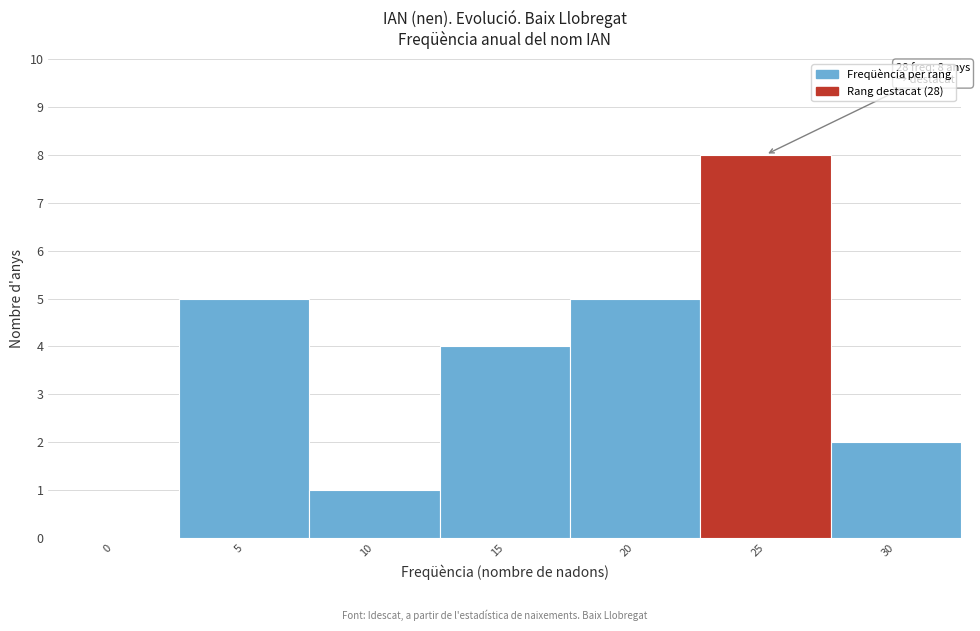

Reading left to right, list all the values displayed in this chart.

0=0	5=5	10=1	15=4	20=5	25=8	30=2